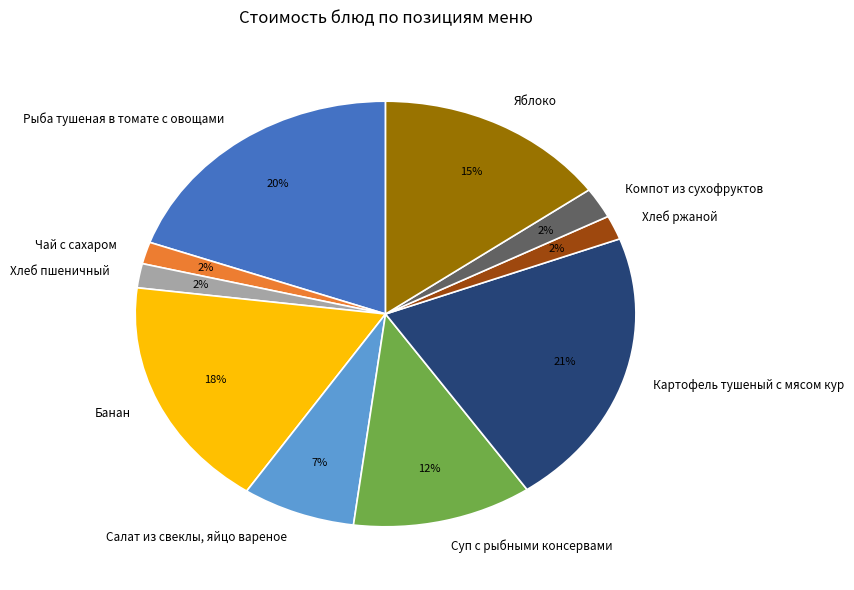

How many segments does this pie chart have?

10